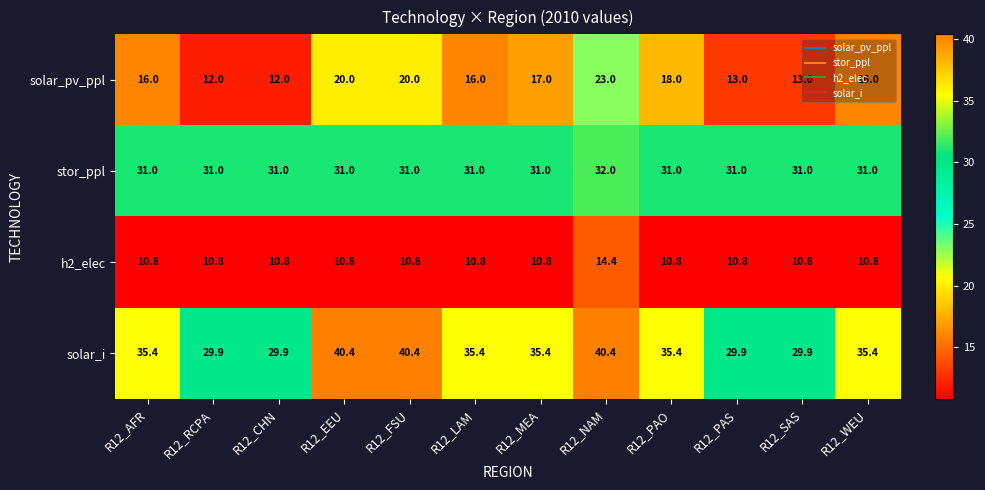

Rank the series by their average value, from highest to lowest.

solar_i, stor_ppl, solar_pv_ppl, h2_elec